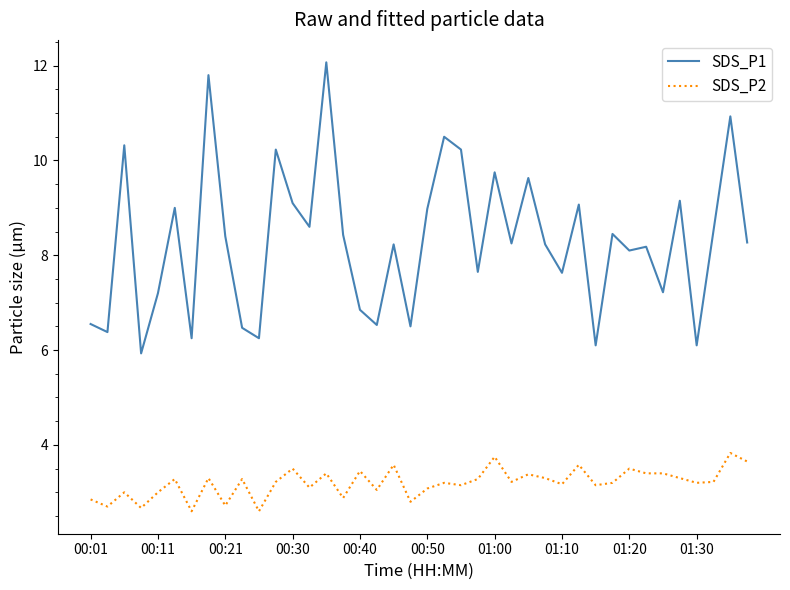

Which series has the widest spread of values?

SDS_P1